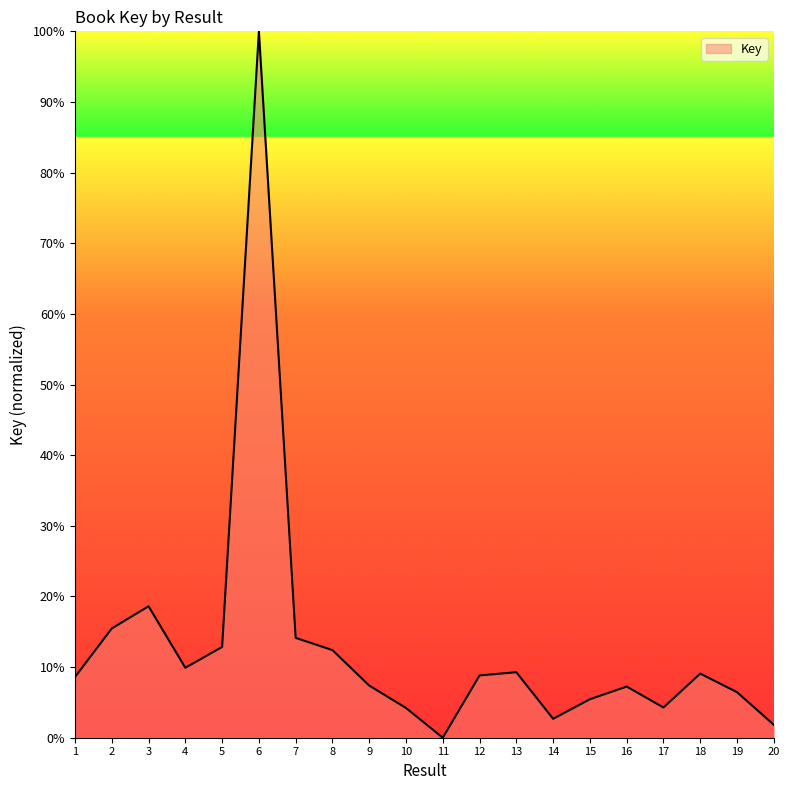

At which label is the value closest to 50?

3